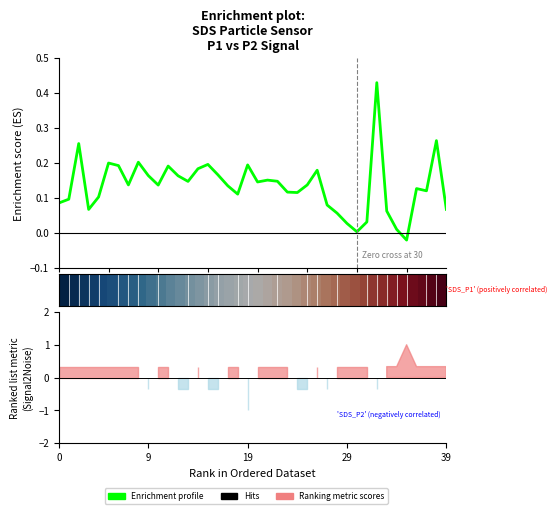

Which has a higher value, 16 or 27?

16